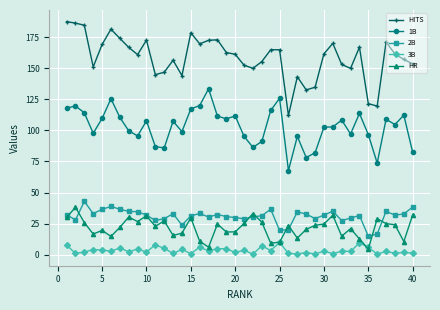

What is the maximum value shown in the chart?

187.8